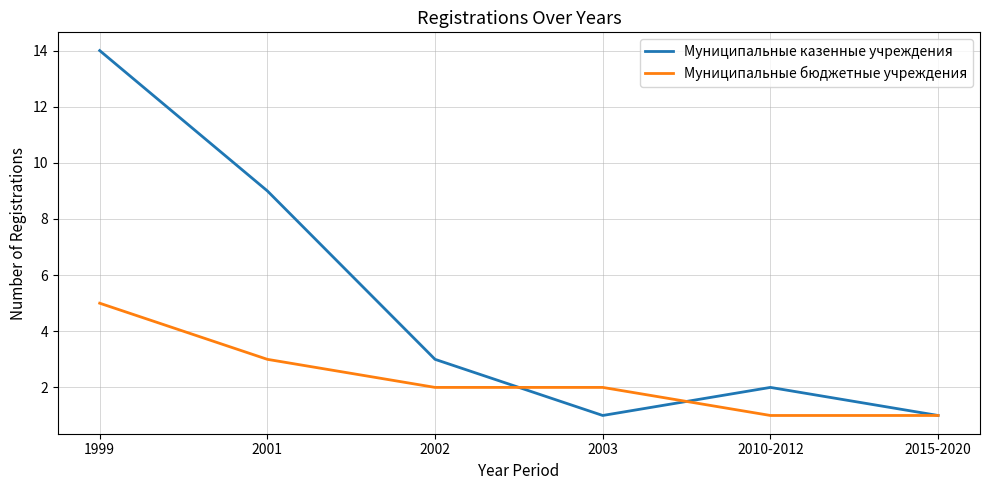

Where do Муниципальные бюджетные учреждения and Муниципальные казенные учреждения first cross each other?

2002 and 2003